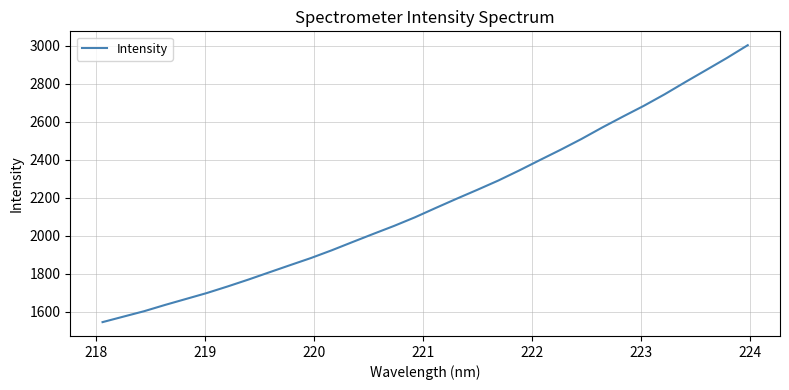

What is the difference between the maximum and minimum values?

1457.2